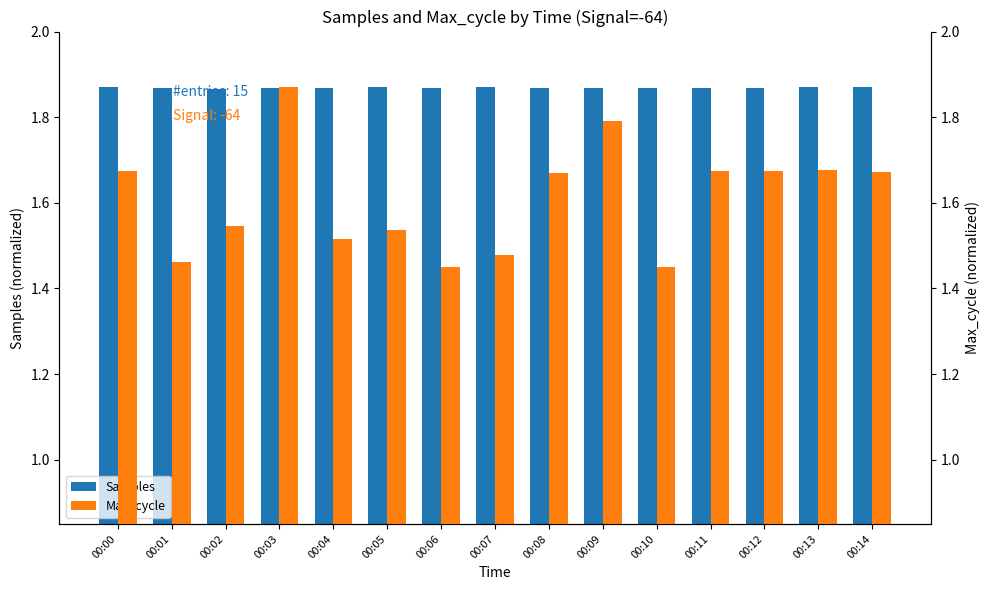

At which category does the chart reach its minimum across all series?

00:06